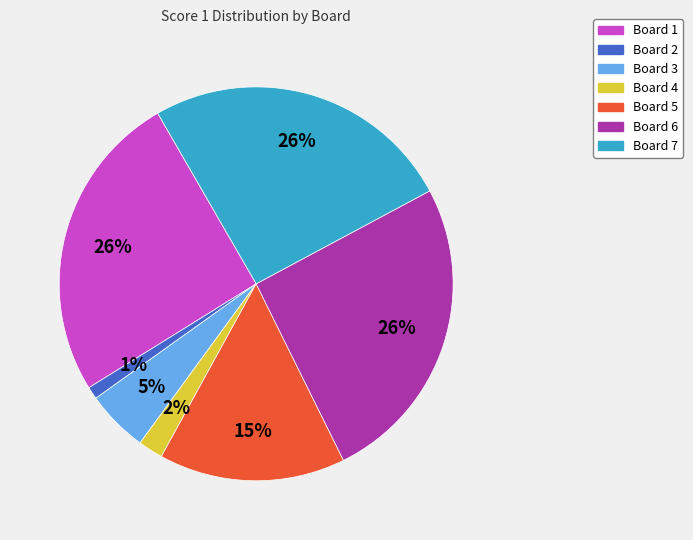

Combined, do Board 7 and Board 2 account for over 50%?

No